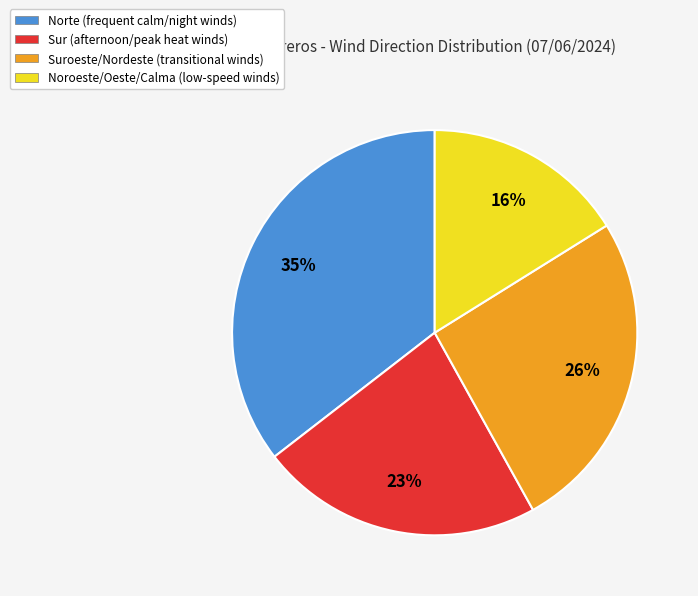

To the nearest percent, what is the average slice percentage?

25%